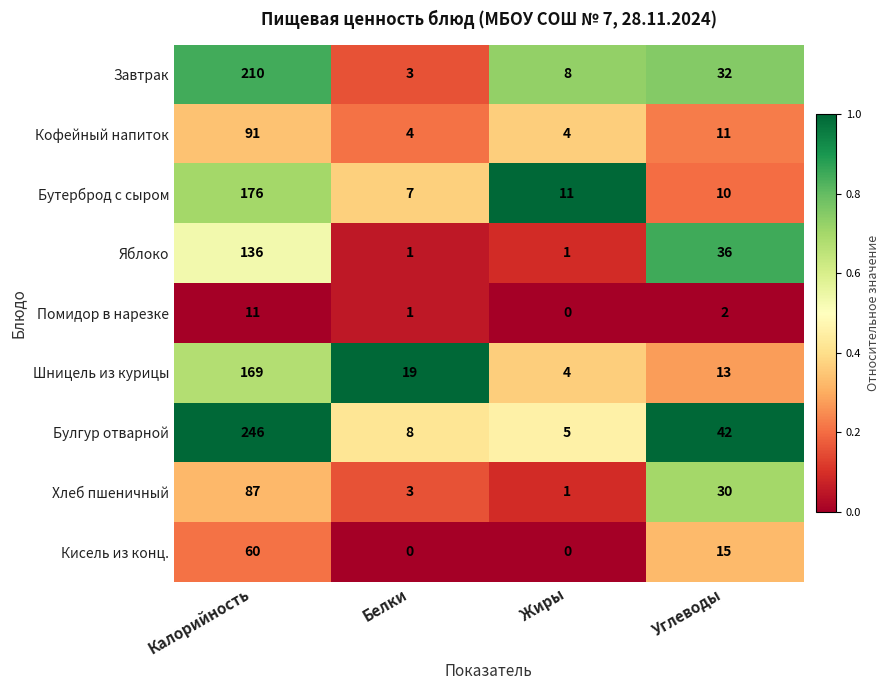

Rank the categories by Хлеб пшеничный value from lowest to highest.

Жиры, Белки, Углеводы, Калорийность